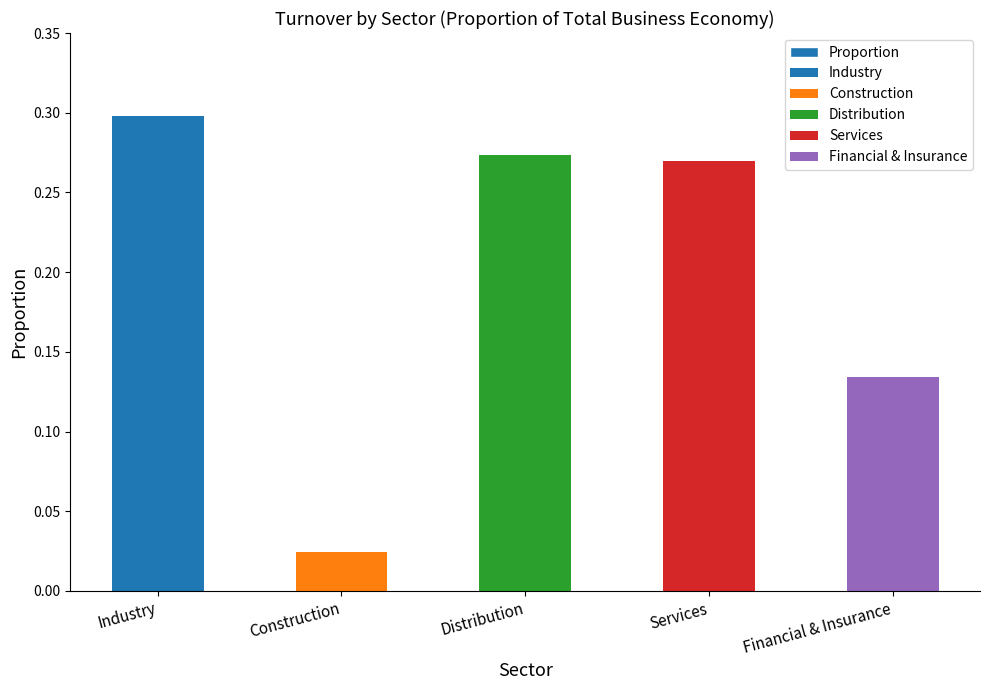

Which has a higher value, Construction or Financial & Insurance?

Financial & Insurance